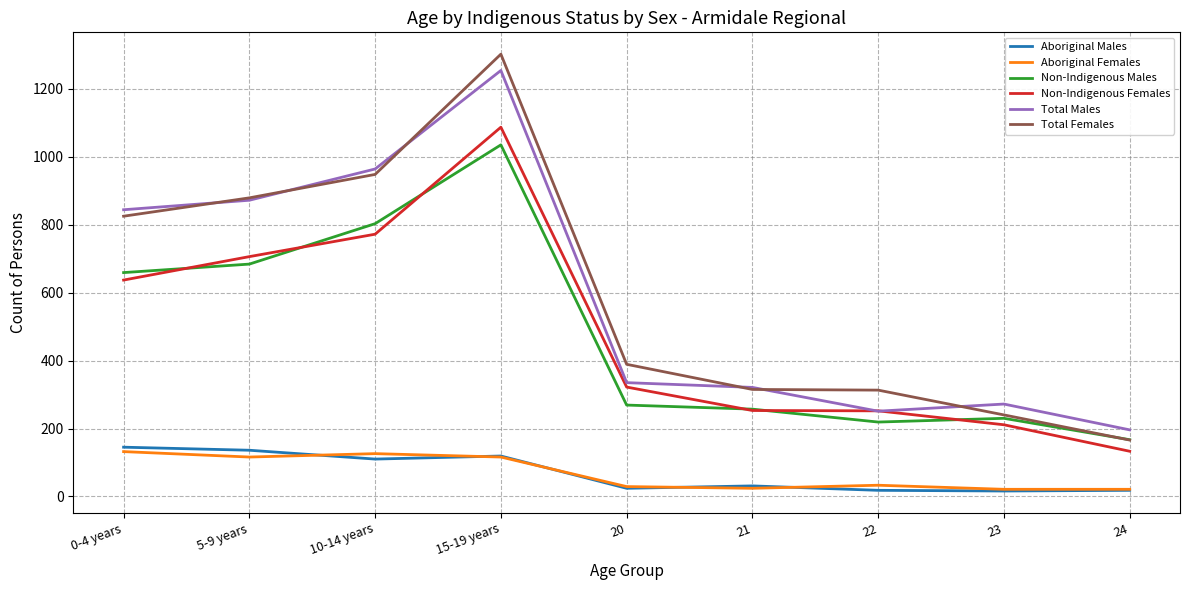

List the series in order of their peak value, lowest first.

Aboriginal Females, Aboriginal Males, Non-Indigenous Males, Non-Indigenous Females, Total Males, Total Females